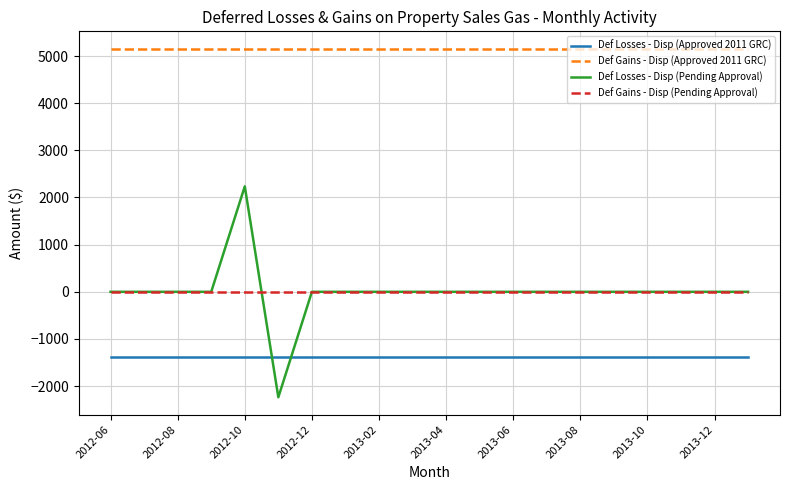

What is the average value of the Def Losses - Disp (Approved 2011 GRC) series?

-1373.2